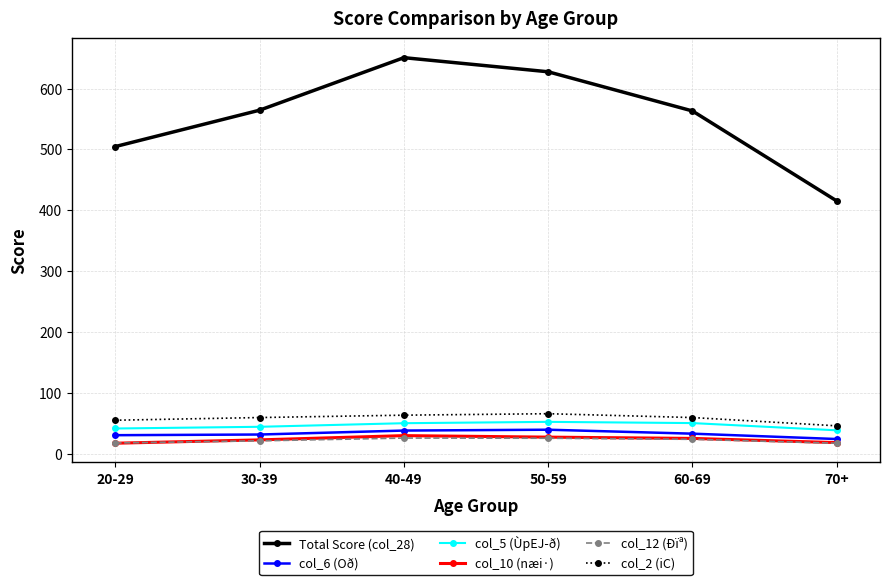

What is the spread (max minus min) of values at 60-69?

539.7